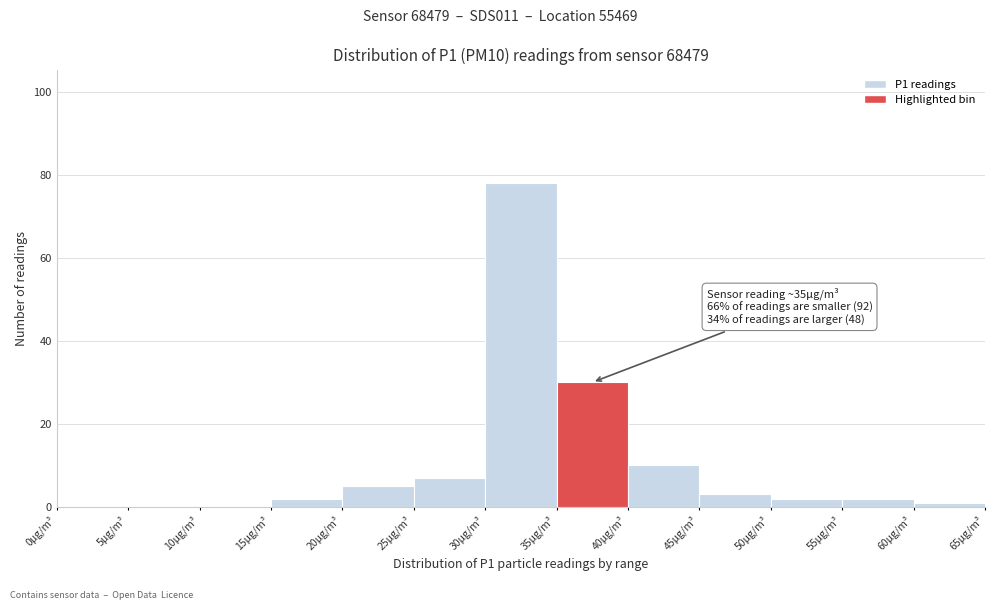

Over which range of the x-axis is the bar tallest?

30 to 35